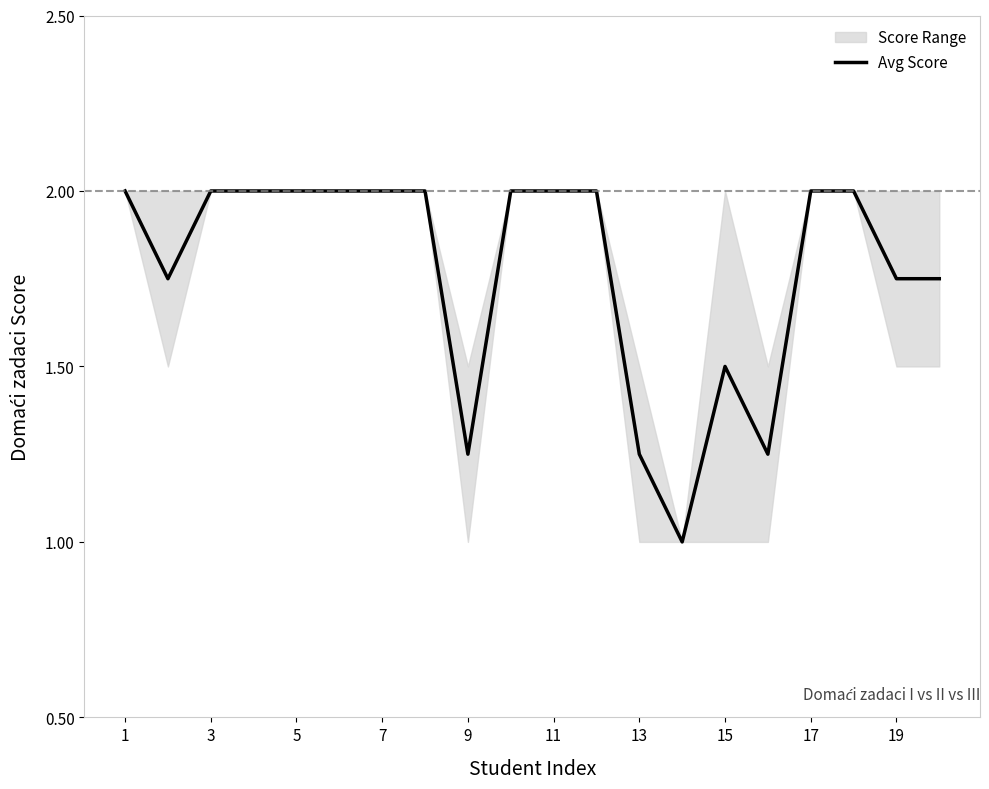

Which category has the highest value across all series?

1